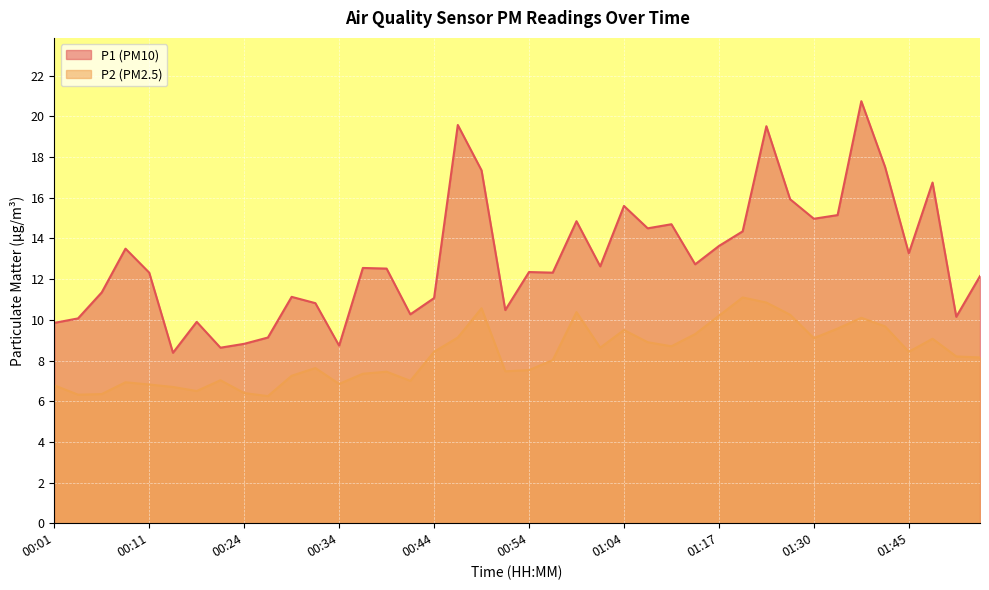

True or false: P2 has a value of 3.7 at 00:04.

False